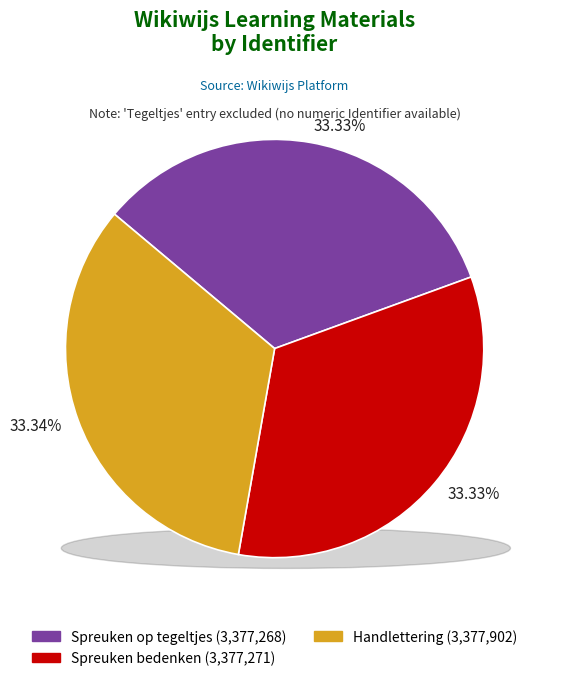

Does any single category account for the majority?

No